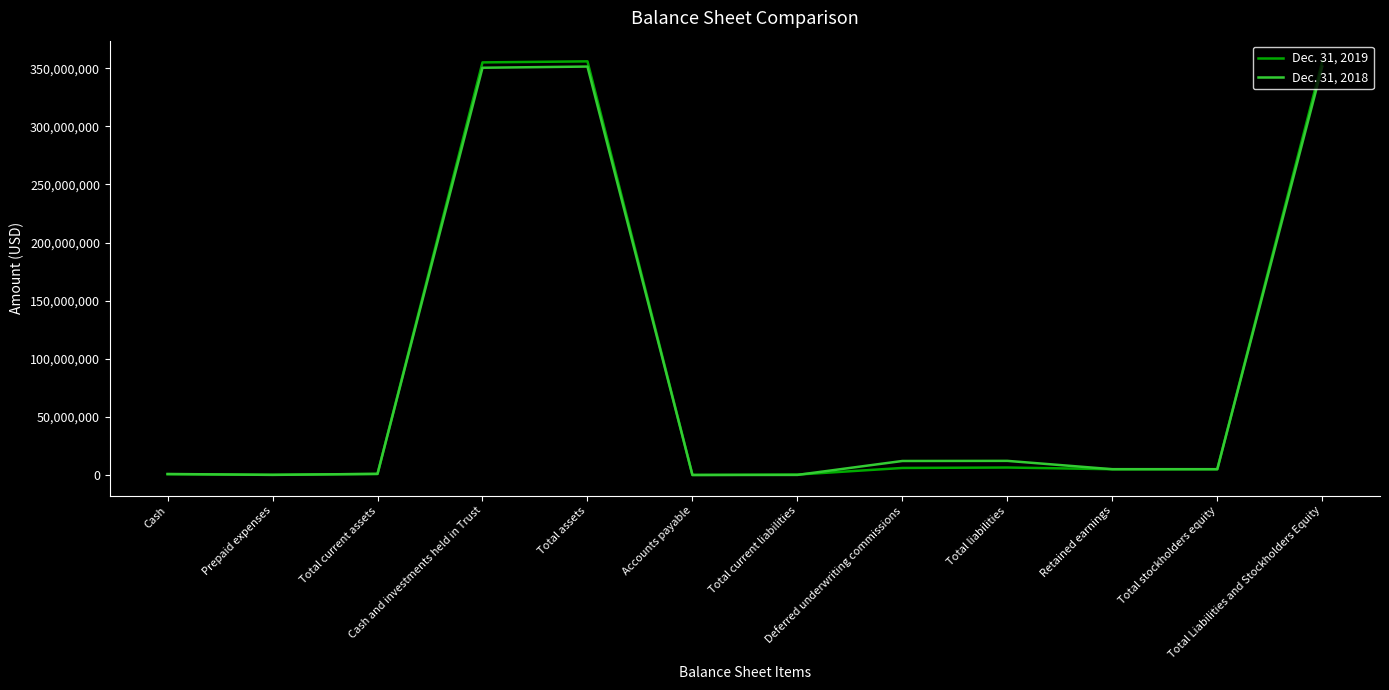

List the series in order of their overall mean, highest first.

Dec. 31, 2019, Dec. 31, 2018